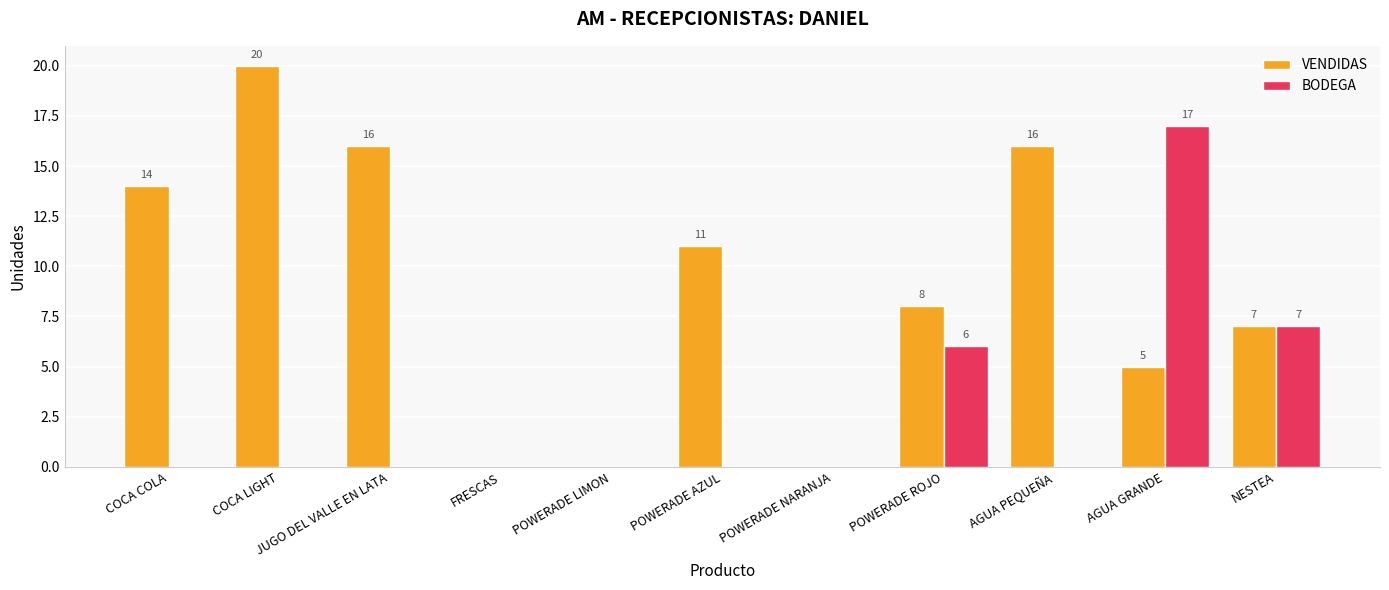

What is the sum of all BODEGA values?

30